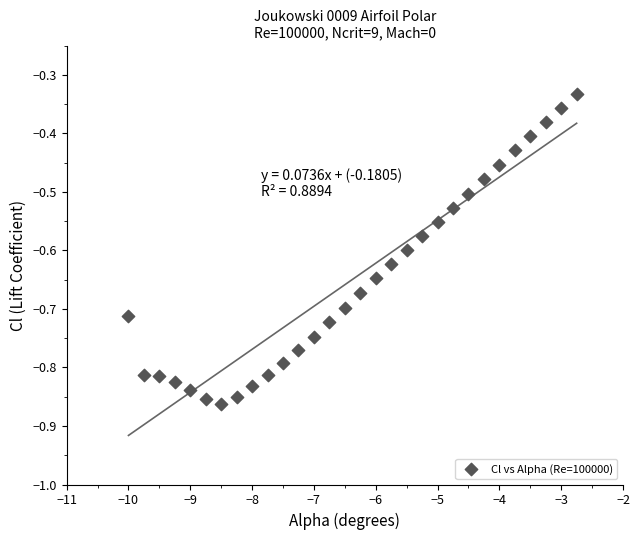

What is the range of Y values (max minus min)?

0.5